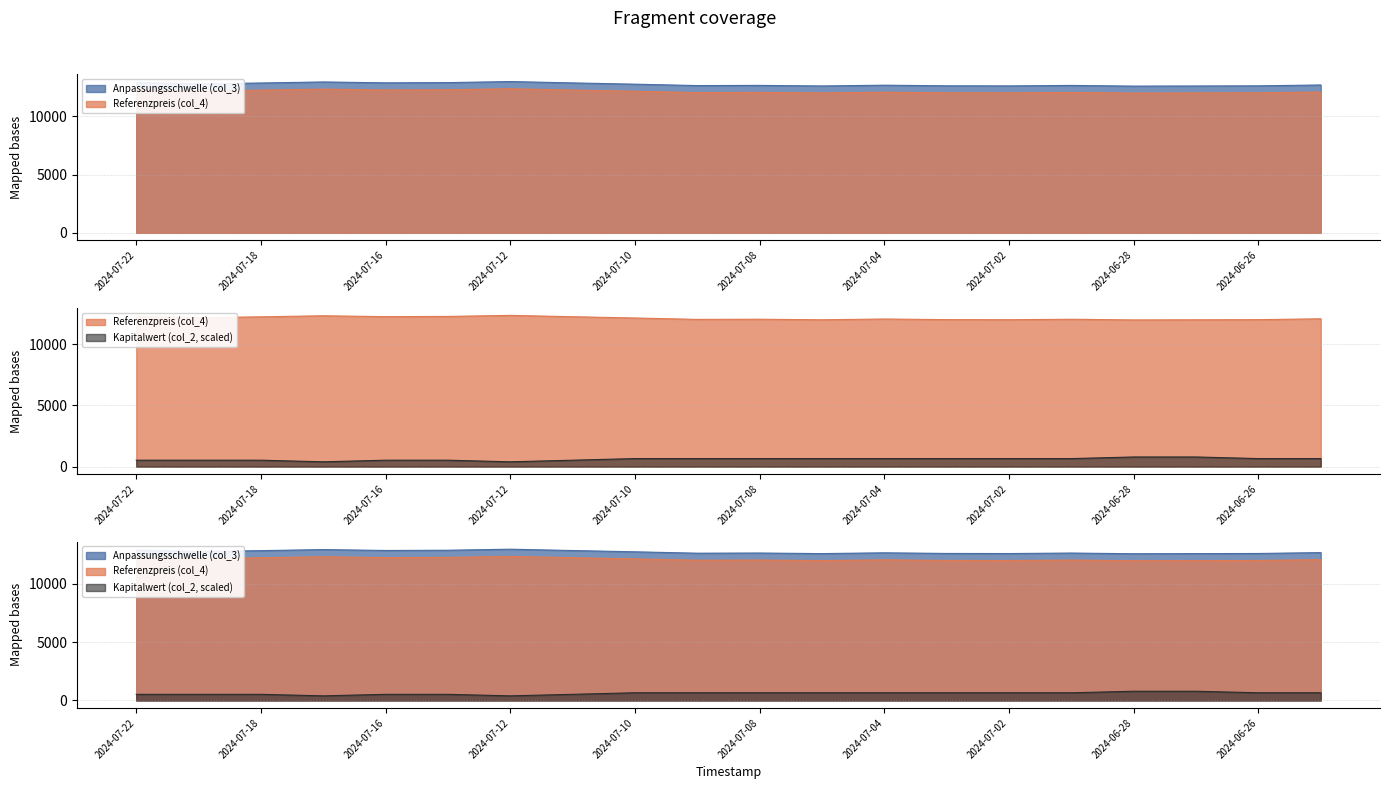

Which series has the widest spread of values?

Kapitalwert (col_2)